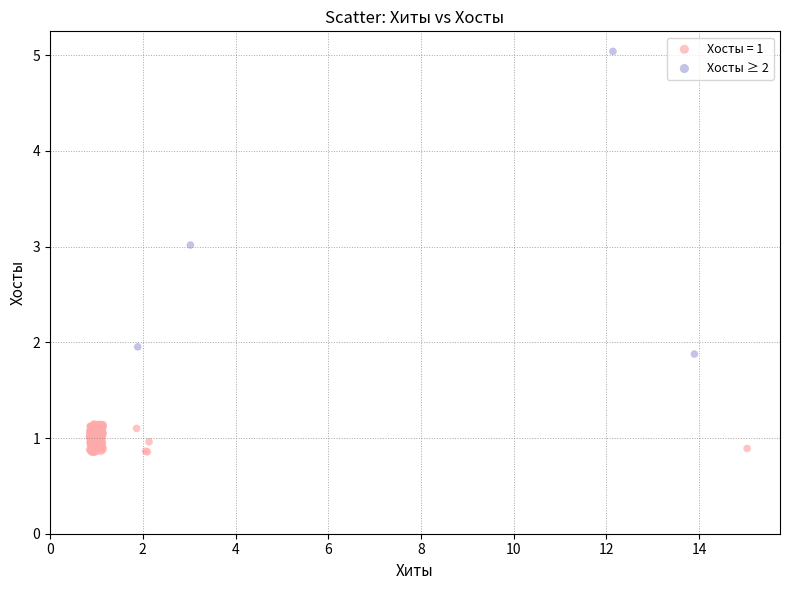

Which series reaches the maximum Y coordinate?

Хосты ≥ 2